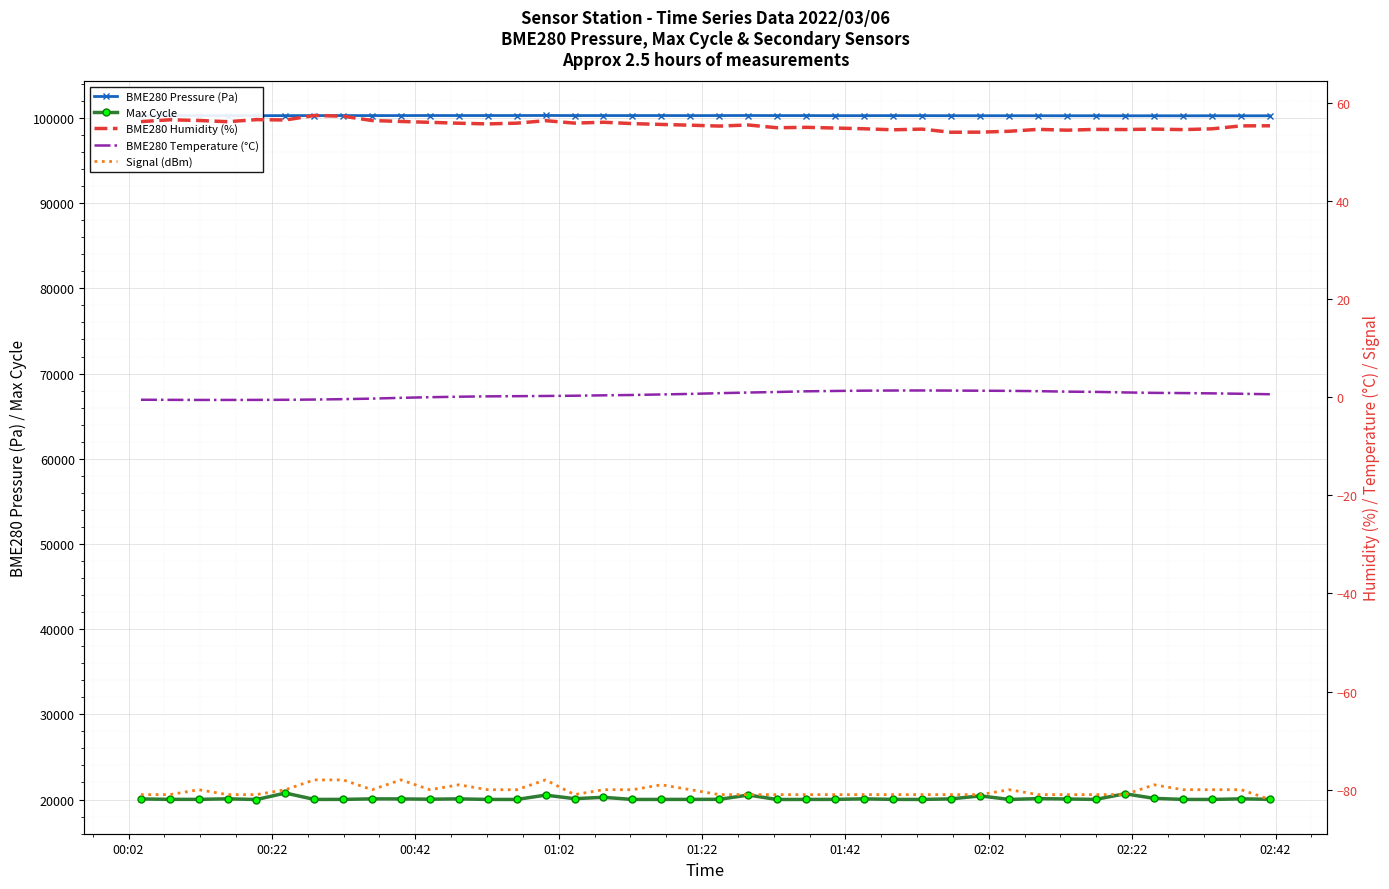

In BME280 Temperature (°C), how many points are higher than both neighbors (excluding endpoints)?

1